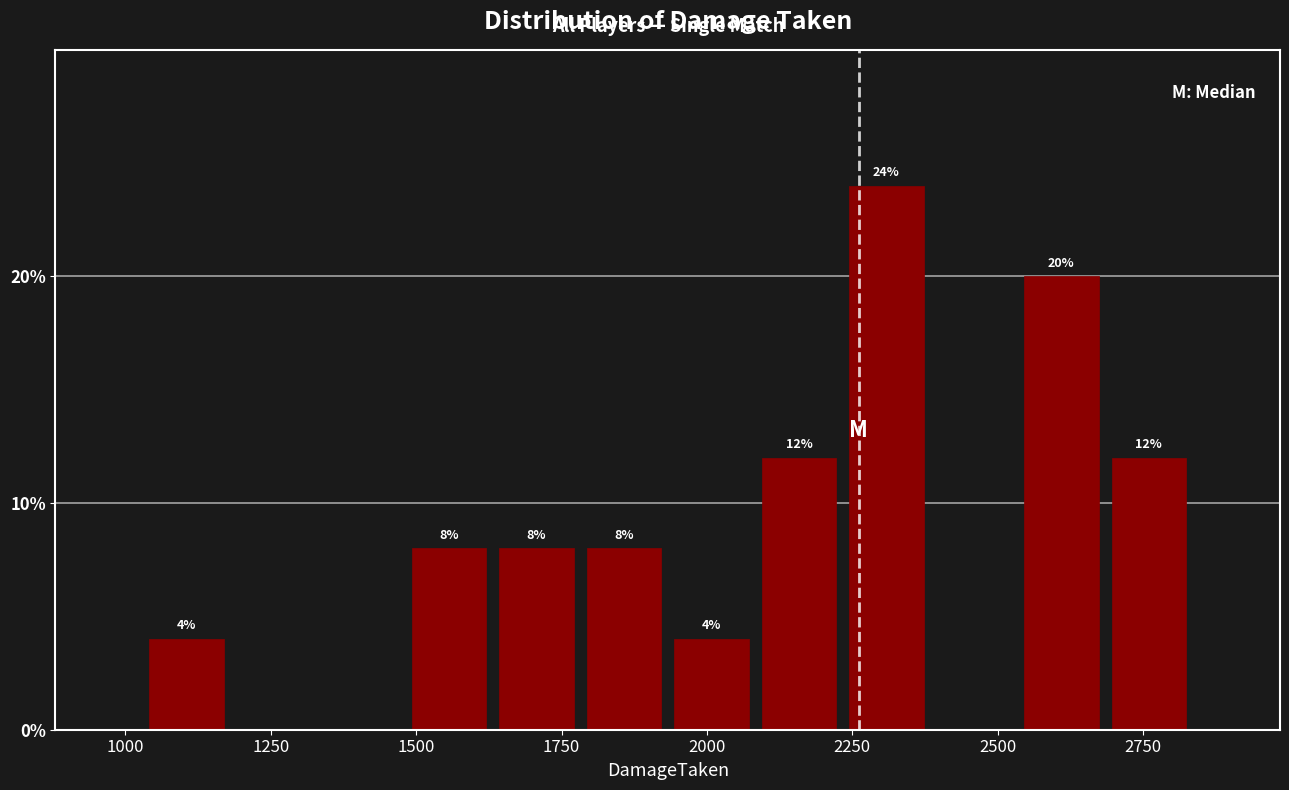

Read against the x-axis, roughly where is the centre of the tallest bar?

2300